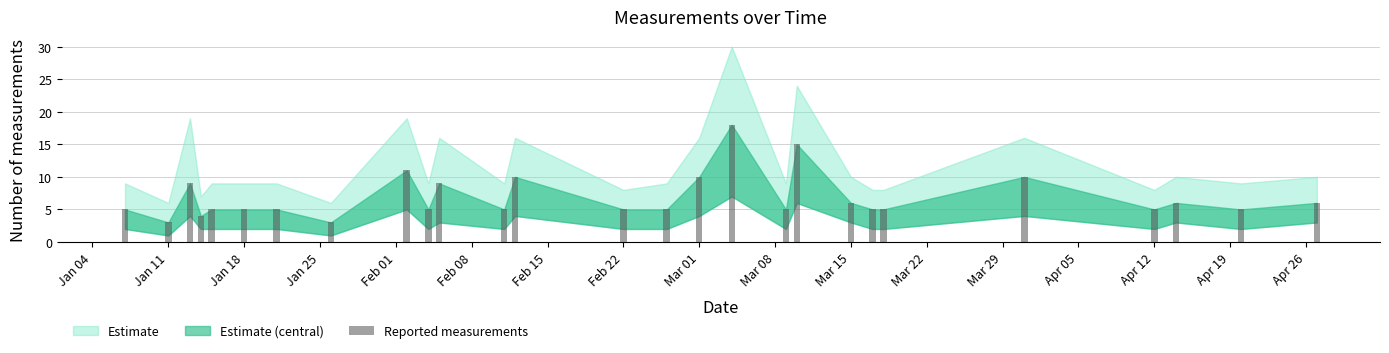

What is the difference between the maximum and minimum values?

15